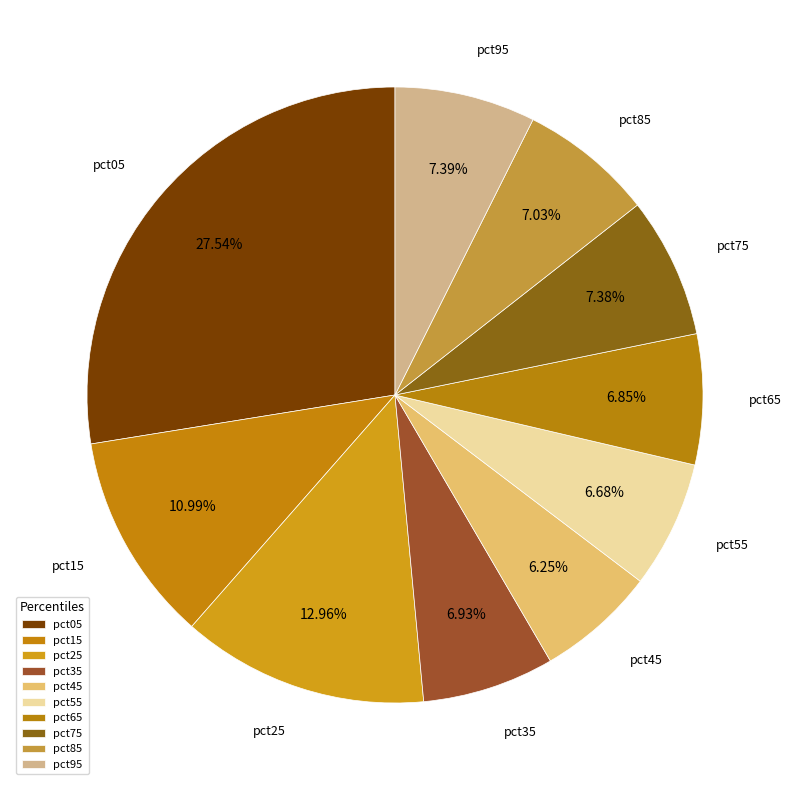

Count the number of slices in the pie.

10